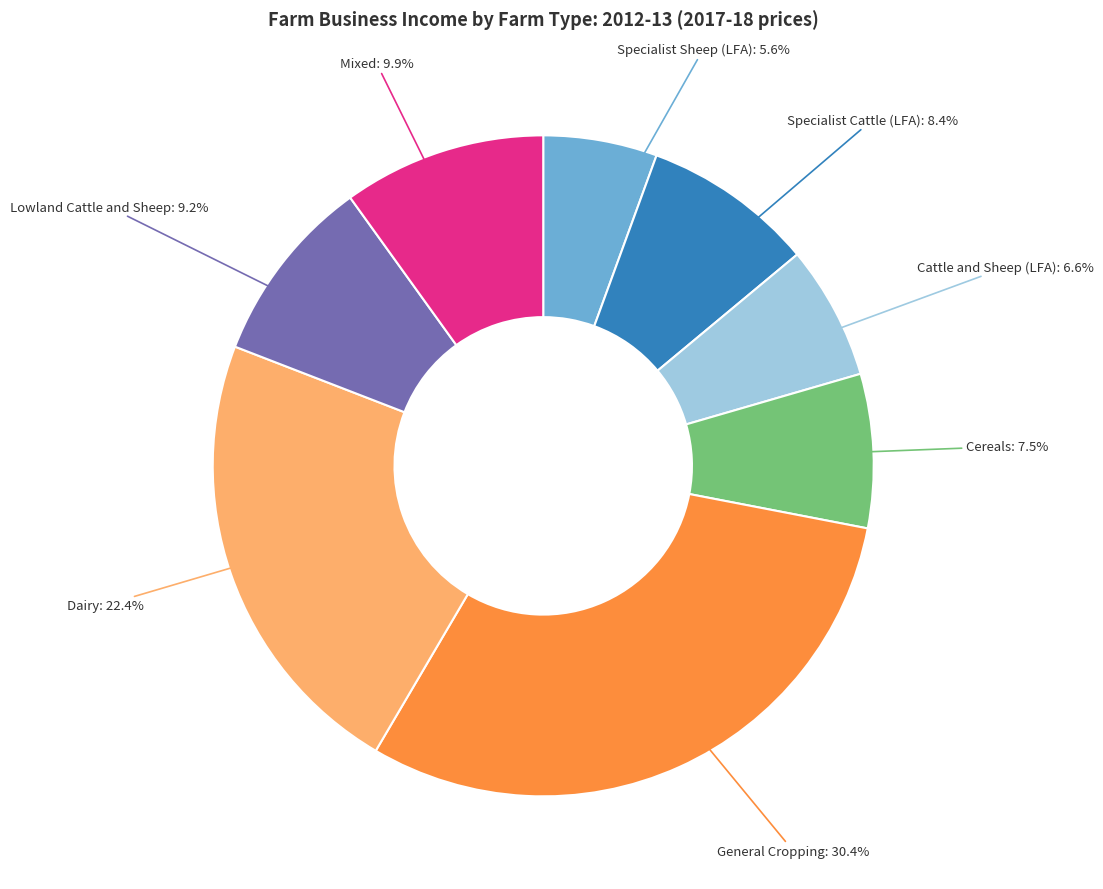

Is there a majority slice in this chart?

No